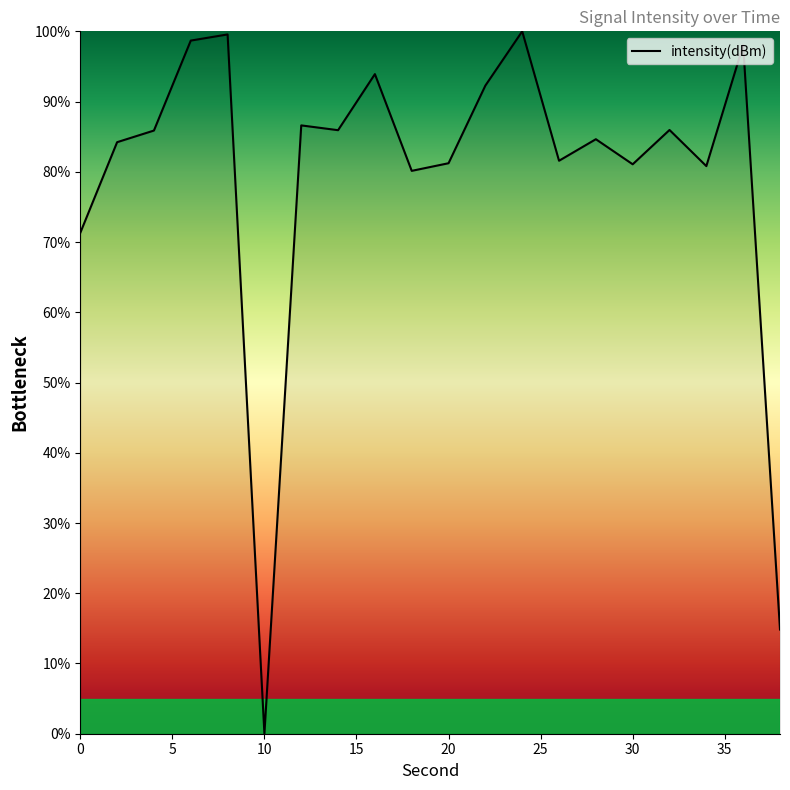

What is the difference between the maximum and minimum values?

100.0